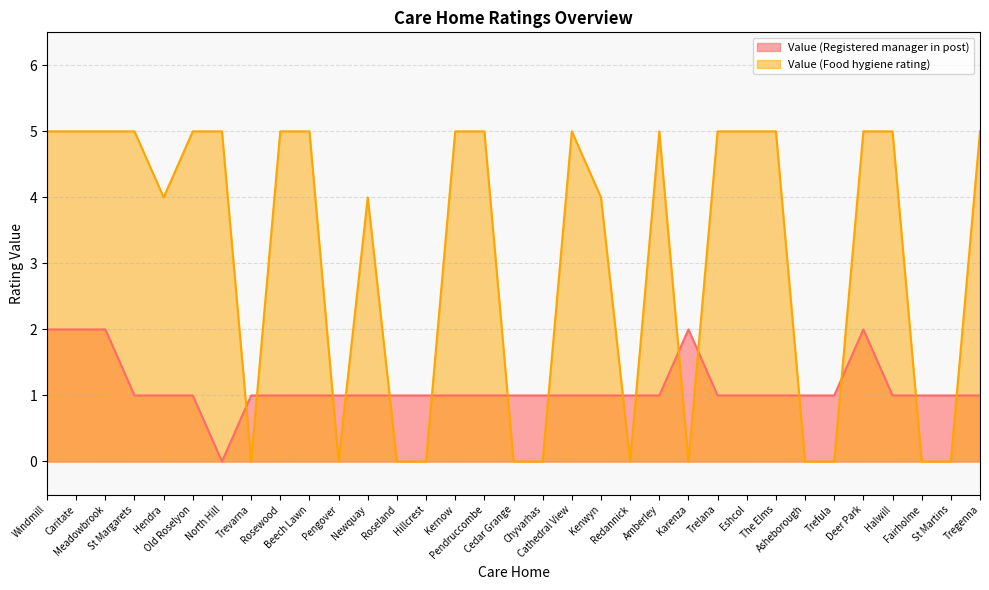

What is the difference between the second highest and second lowest values in the Value (Registered manager in post) series?

1